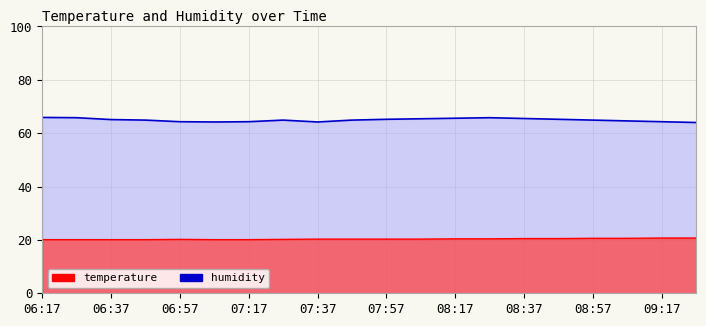

At which category is the sum across all series the highest?

08:27